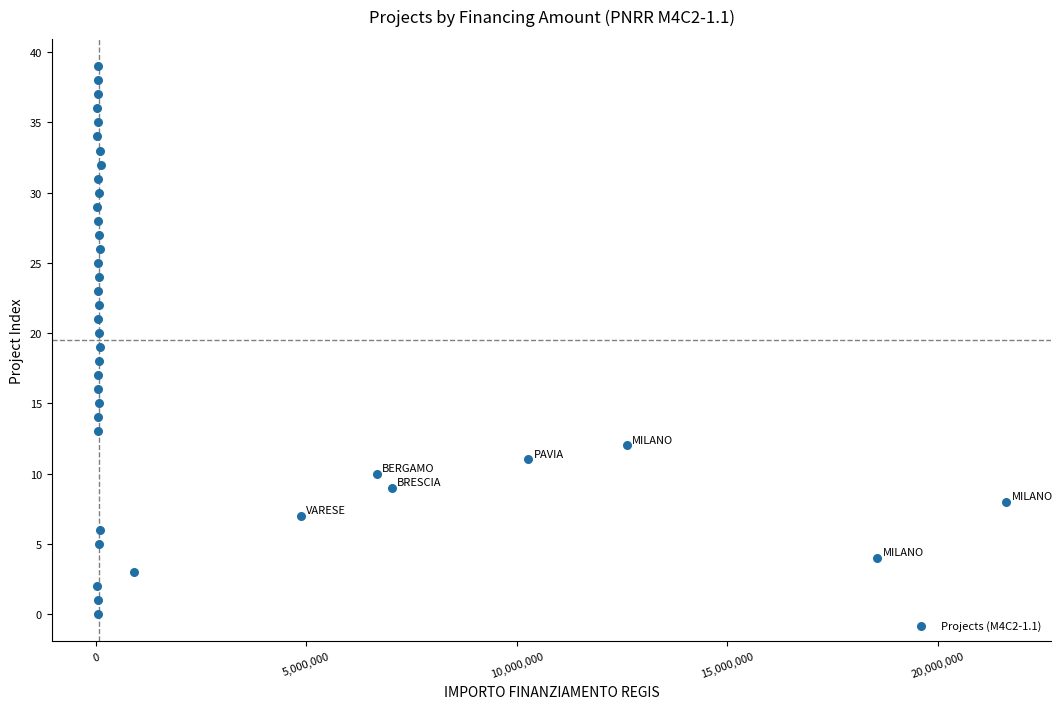

What is the range of Y values (max minus min)?

39